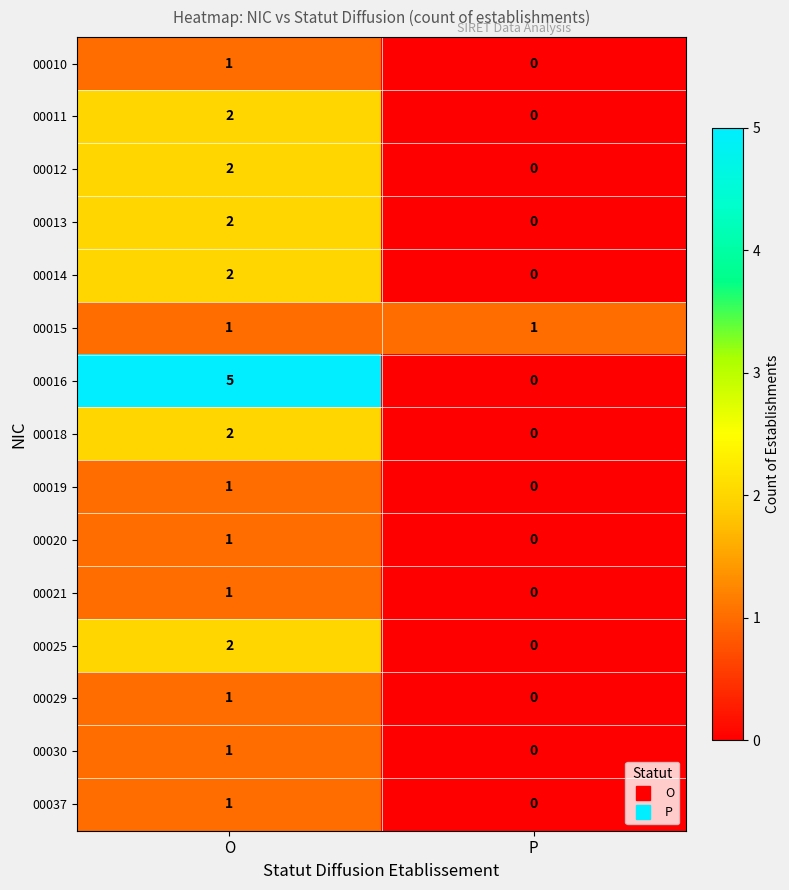

At which category is the sum across all series the highest?

O